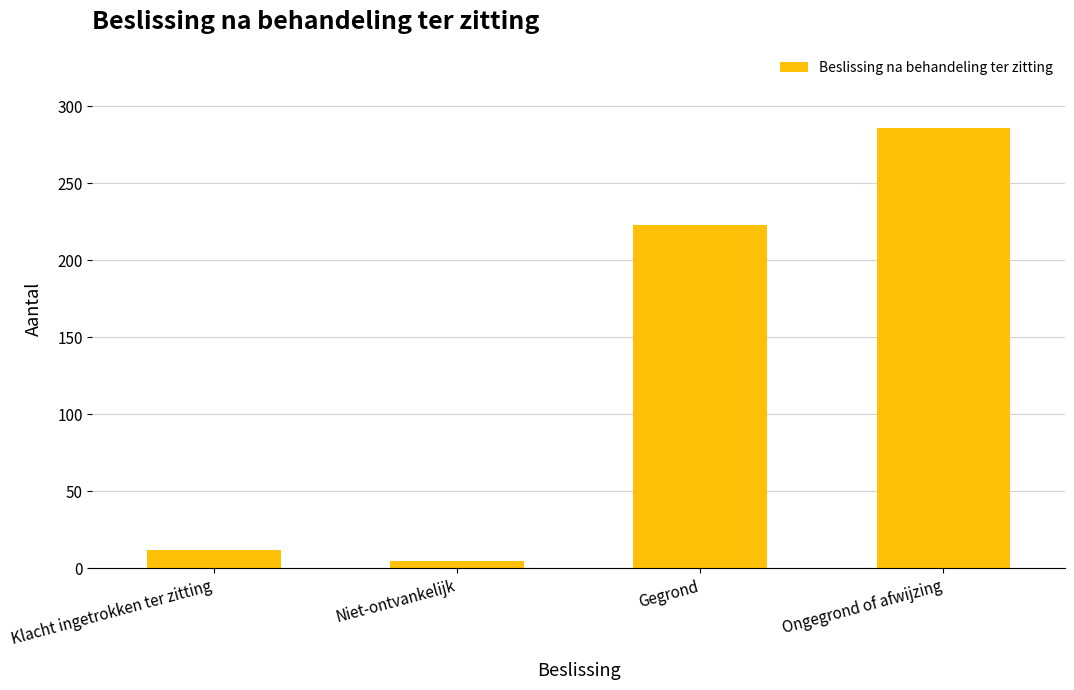

How many categories are shown in the chart?

4